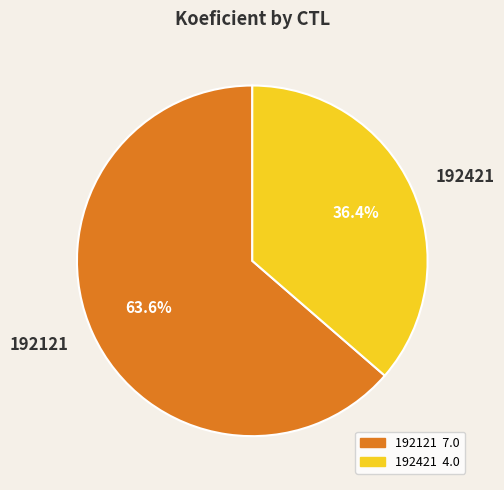

How many slices are in this pie chart?

2